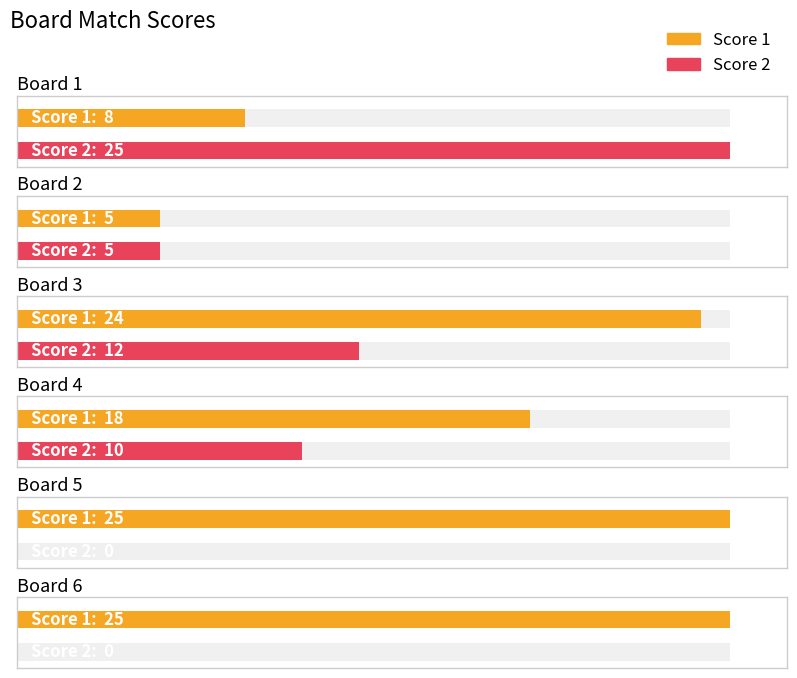

What is the maximum value shown in the chart?

25